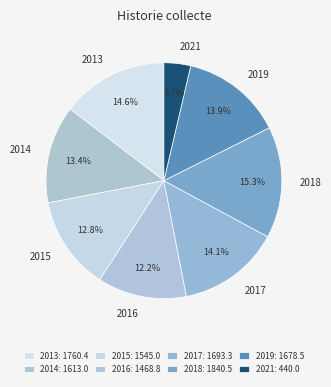

Is the sum of 2021 and 2015 greater than half?

No